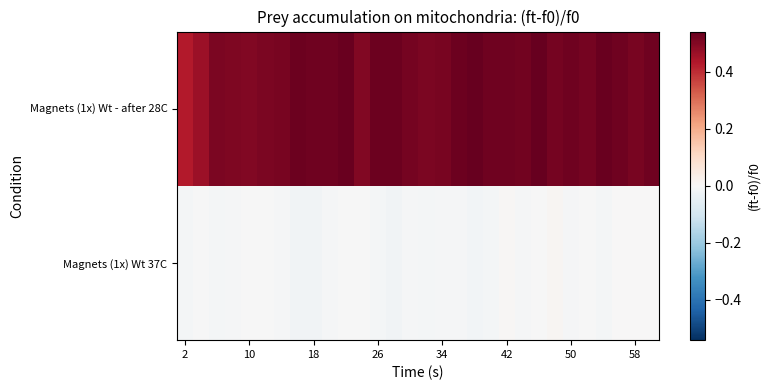

Rank the series by their maximum value, from lowest to highest.

Magnets (1x) Wt 37C, Magnets (1x) Wt - after 28C